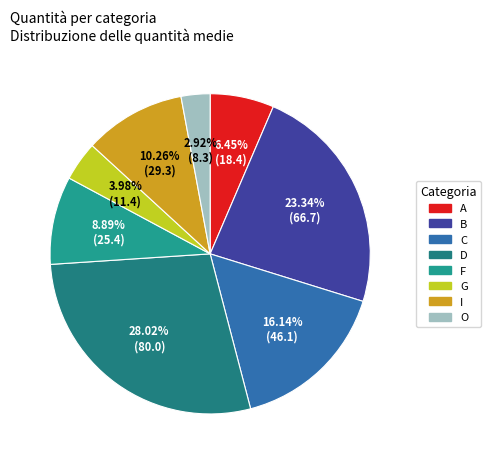

Rank the categories by value from lowest to highest.

O, G, A, F, I, C, B, D